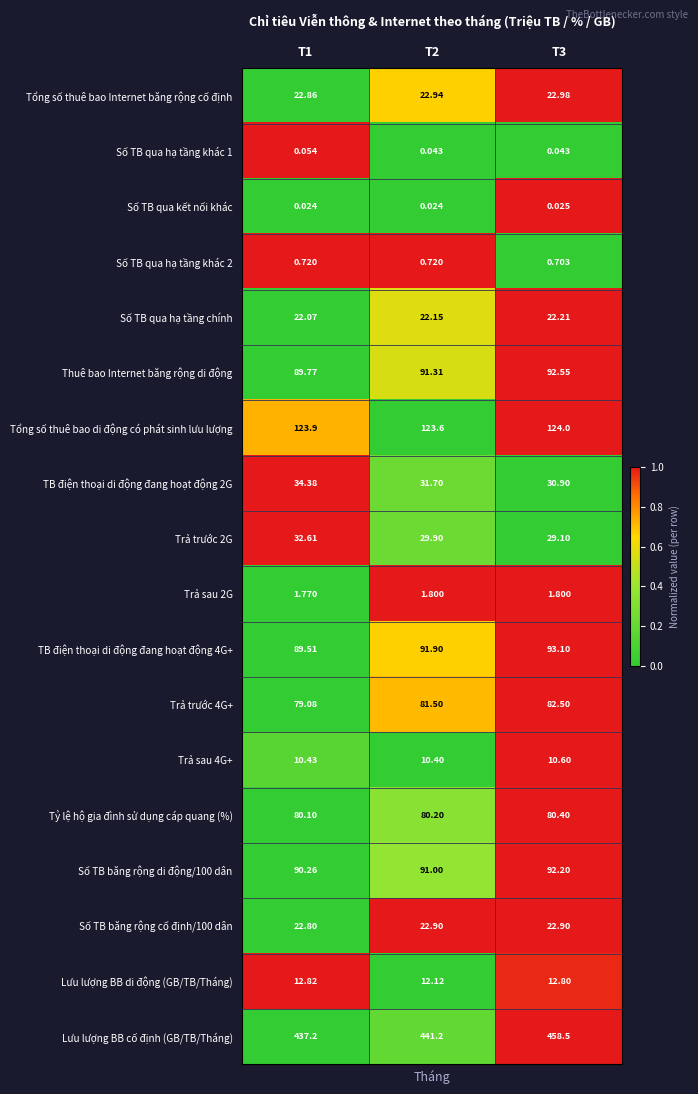

Which series has the largest range (max minus min)?

Lưu lượng BB cố định (GB/TB/Tháng)